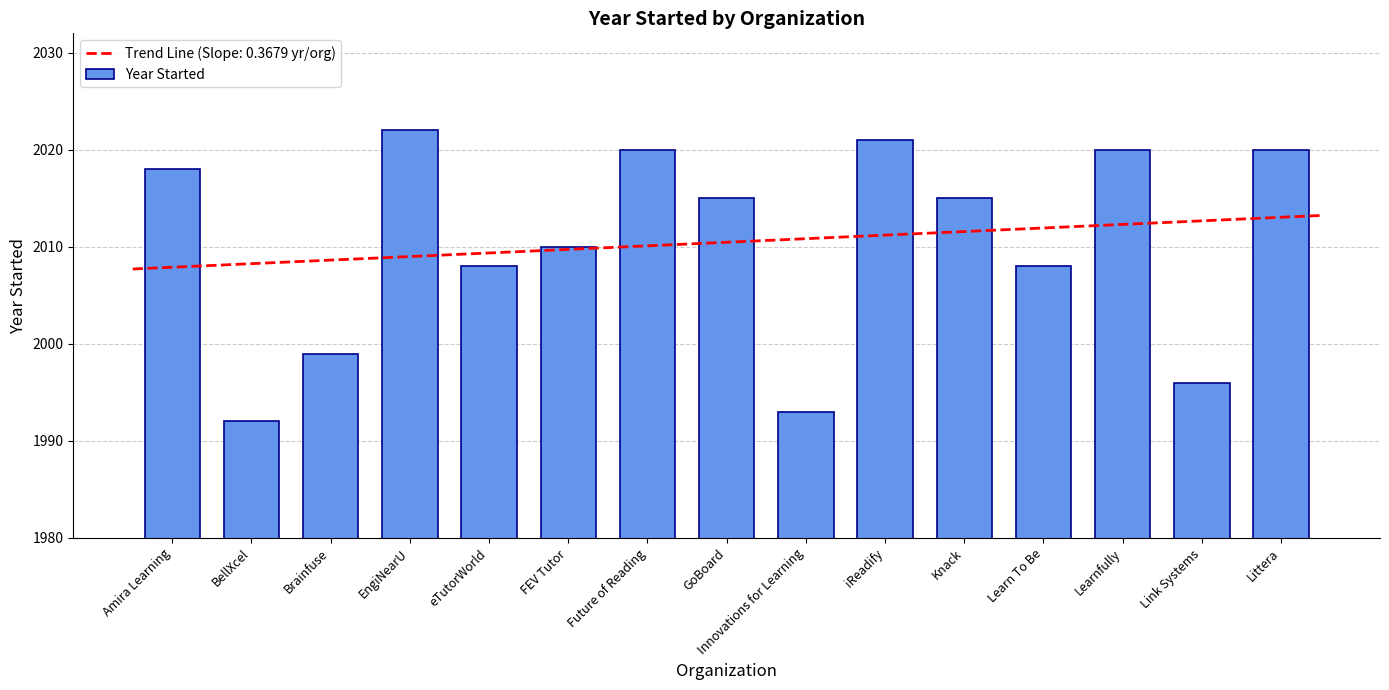

Which has a higher value, Littera or EngiNearU?

EngiNearU